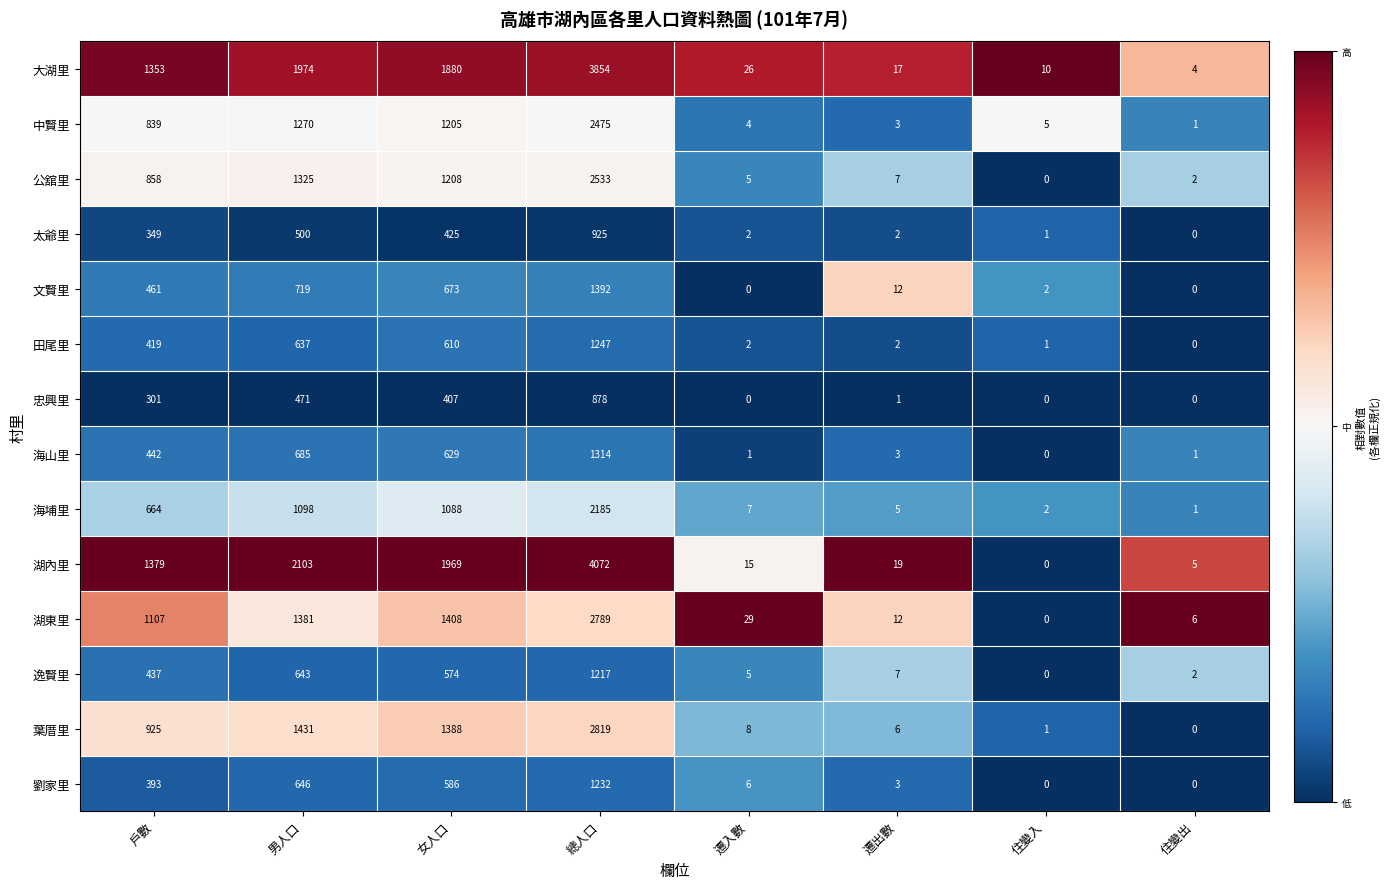

At which label is 中賢里 closest to 1238?

男人口